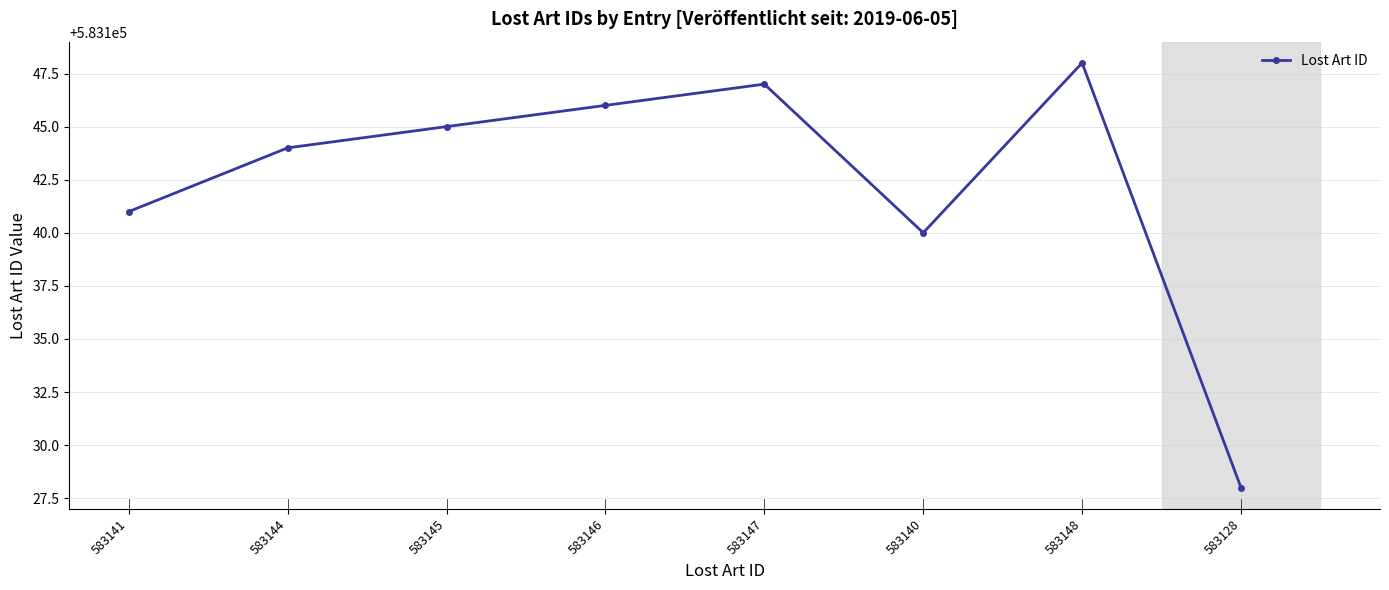

At which label is the value closest to 583138?

583140